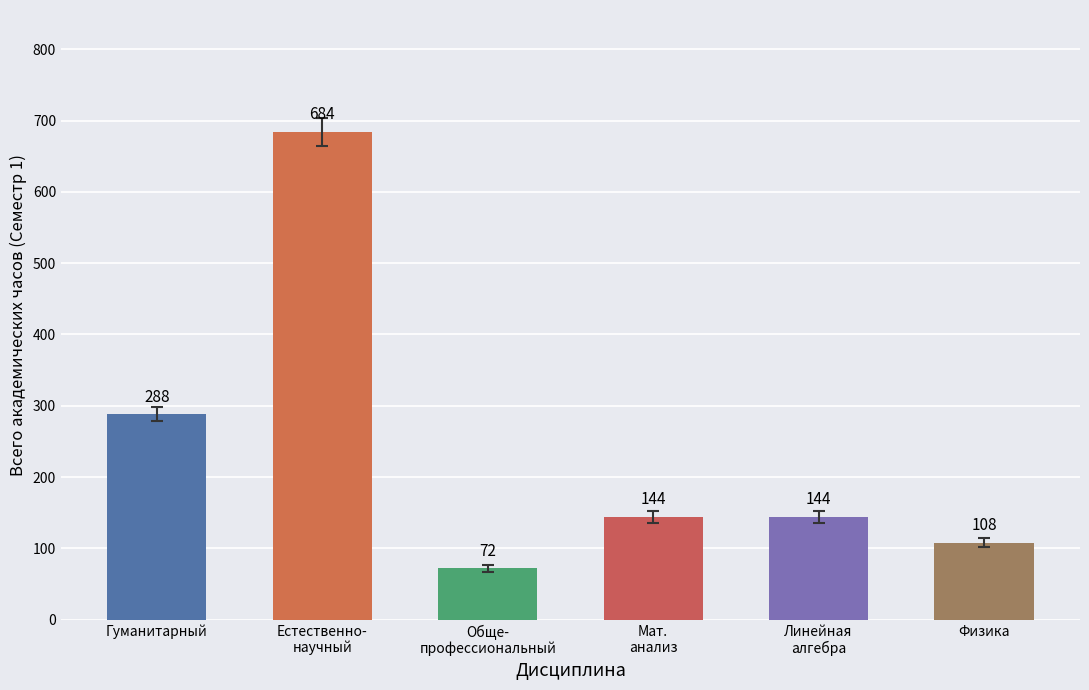

Is it true that the value at Гуманитарный is 397?

False